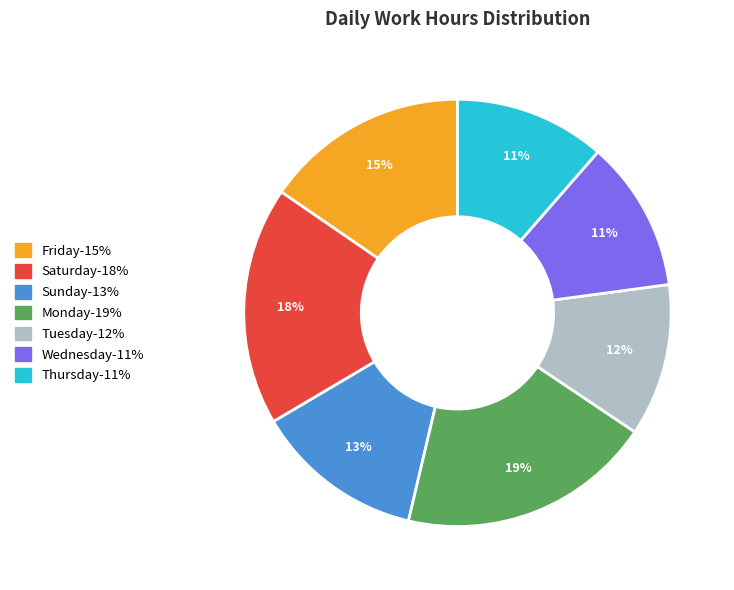

To the nearest percent, what is the average slice percentage?

14%